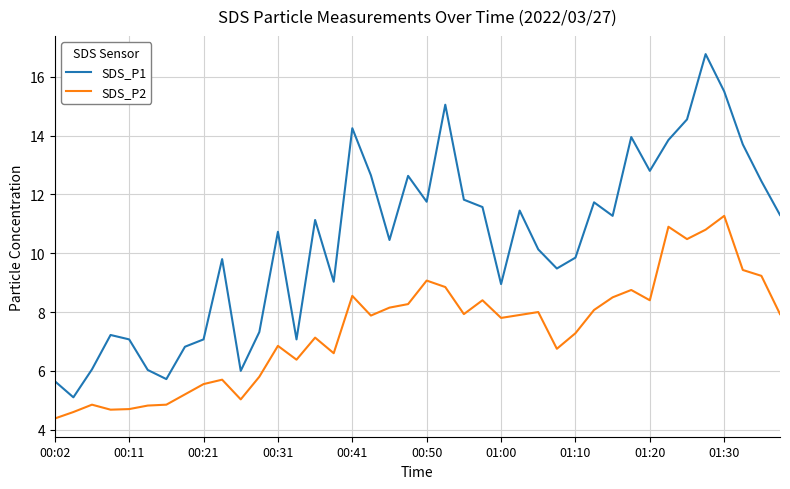

Rank the series by their maximum value, from highest to lowest.

SDS_P1, SDS_P2